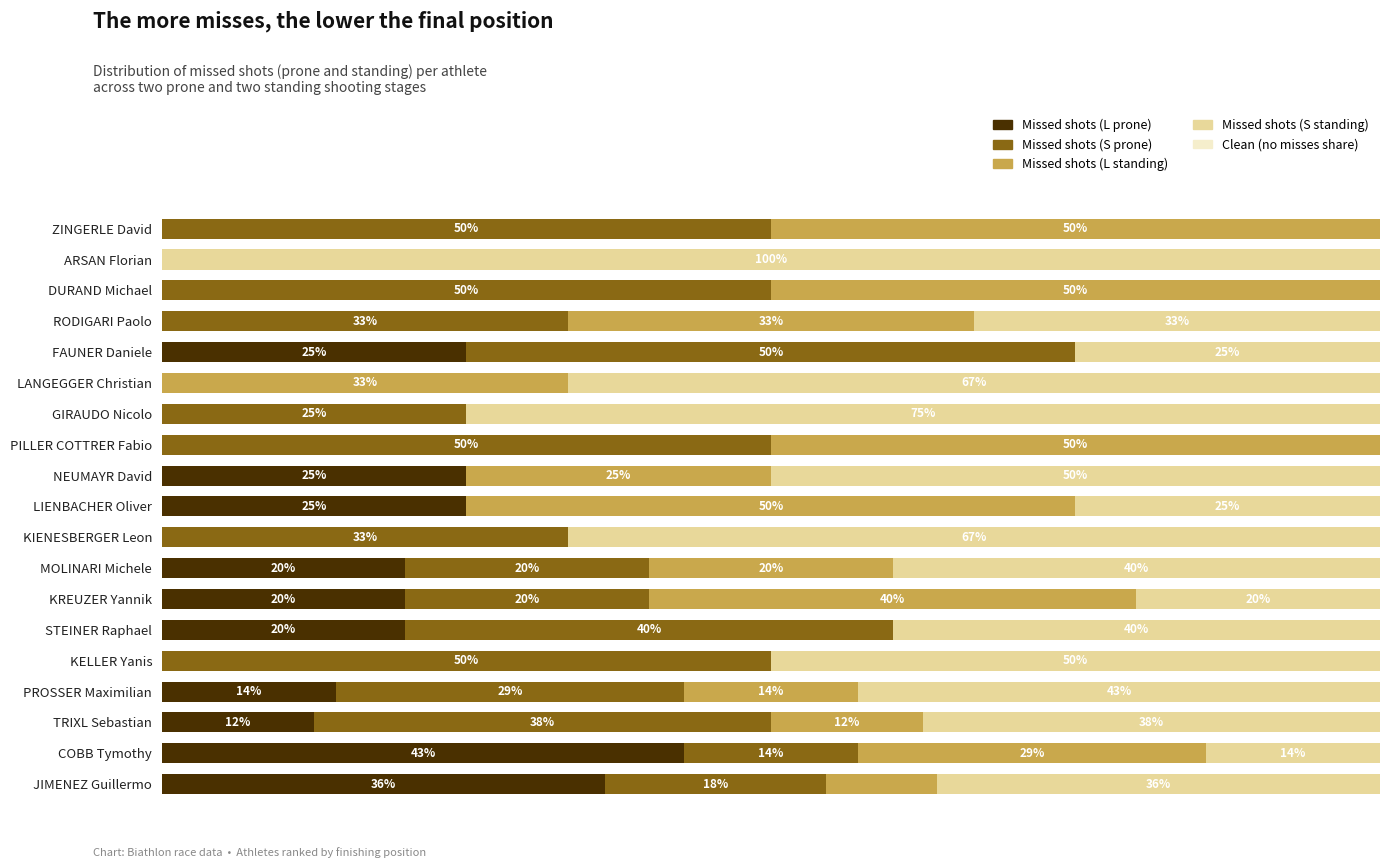

Which category has the highest value in the Missed shots (L prone) series?

COBB Tymothy